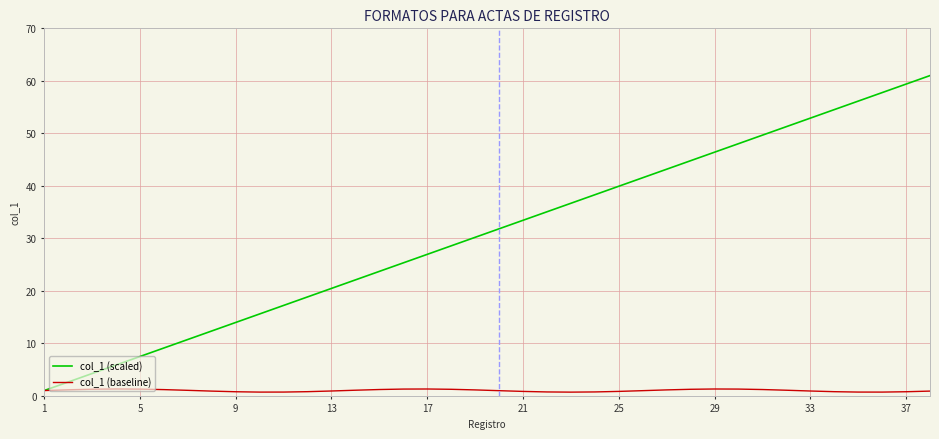

What is the greatest value displayed?

61.0